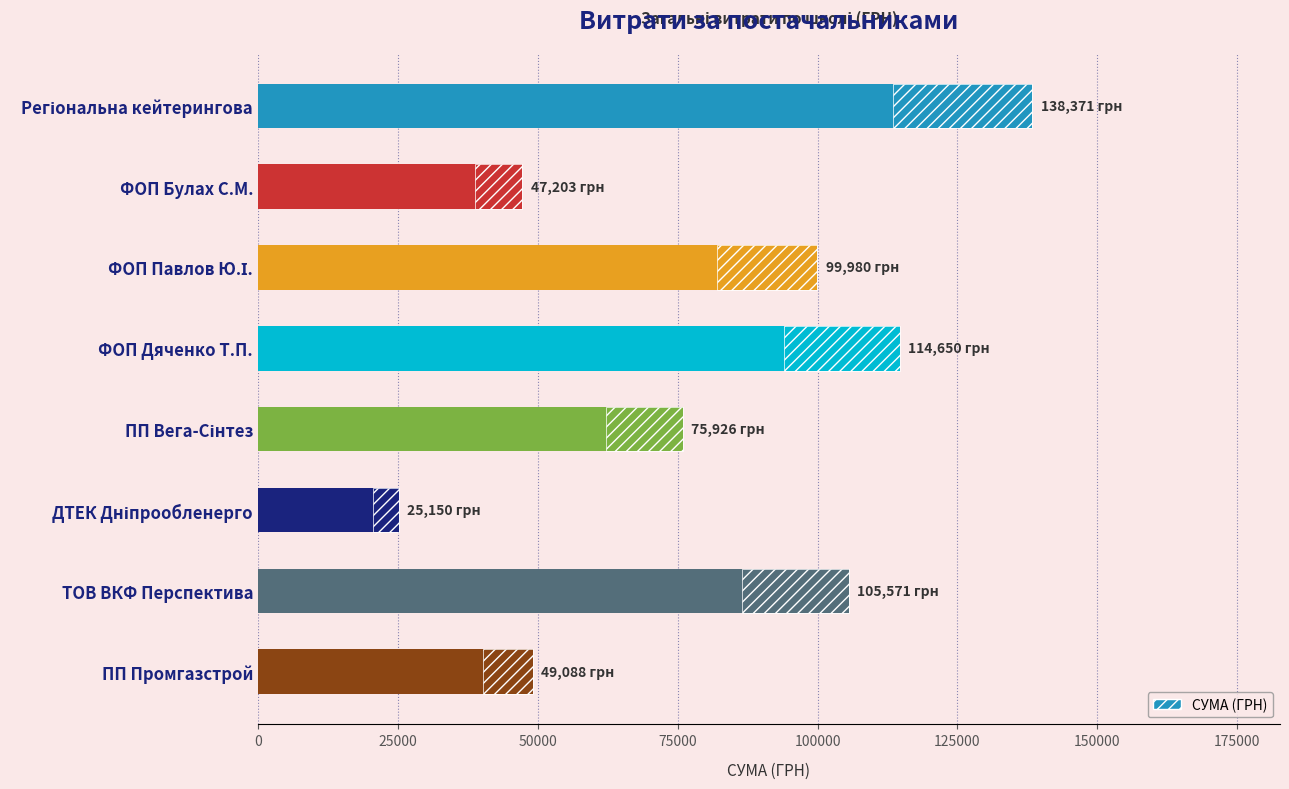

What is the difference between the maximum and minimum values?

113221.0